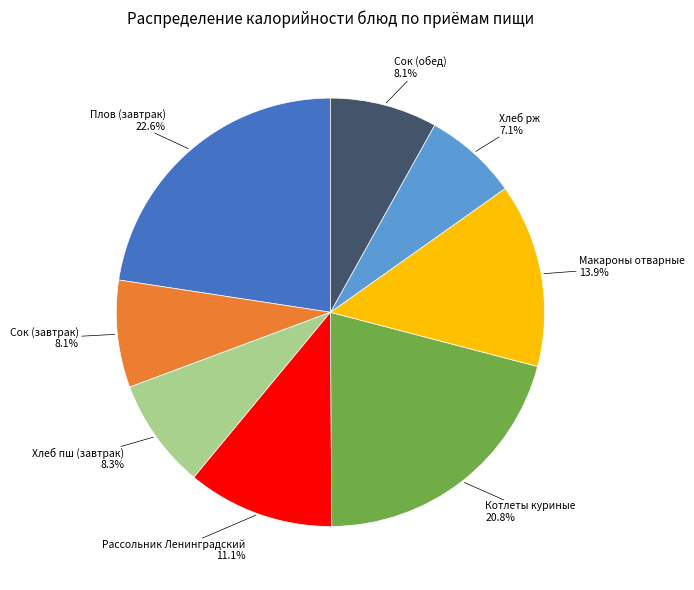

Approximately how many times larger is the value at Сок (завтрак) compared to Рассольник Ленинградский?

0.7